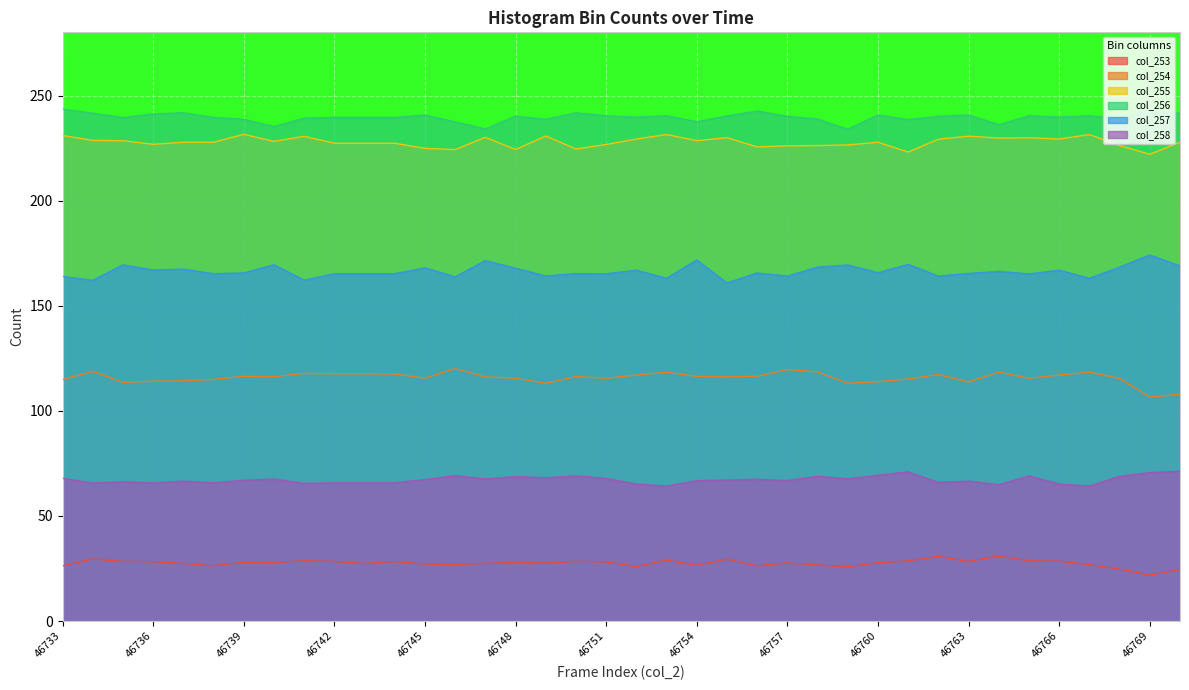

Count the number of data series in this chart.

6